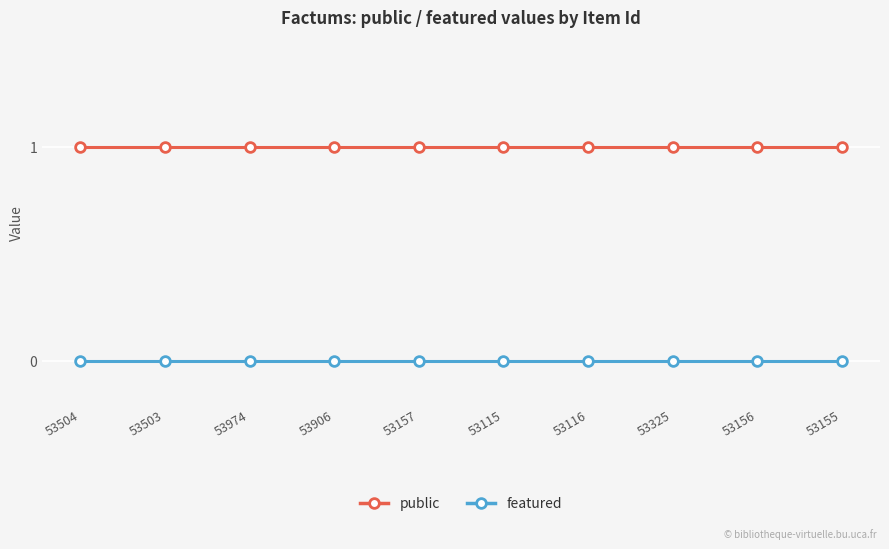

The public series shows 1 at 53116. True or false?

True